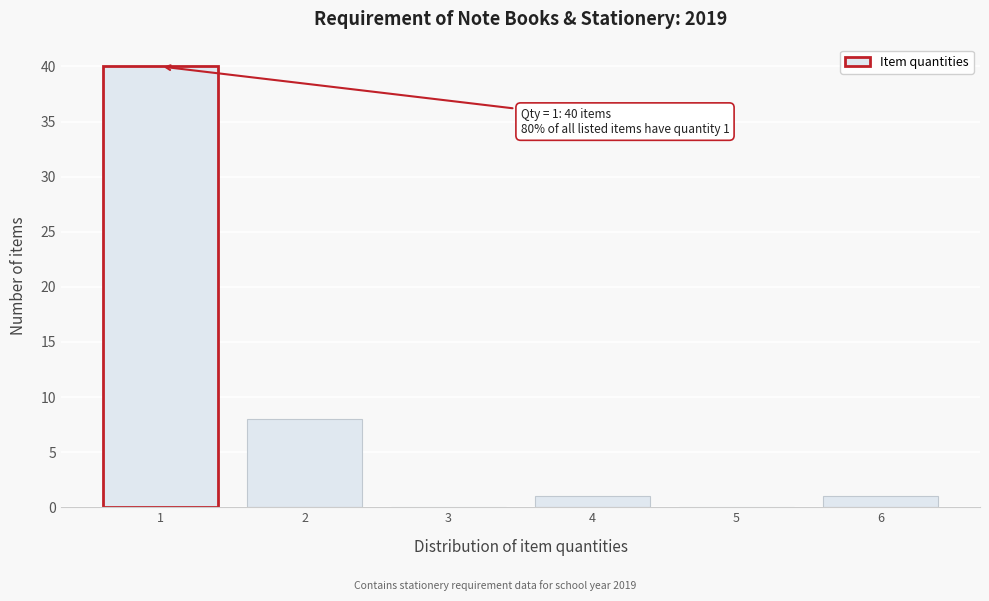

Reading left to right, extract all data points from this chart.

1=40	2=8	3=0	4=1	5=0	6=1